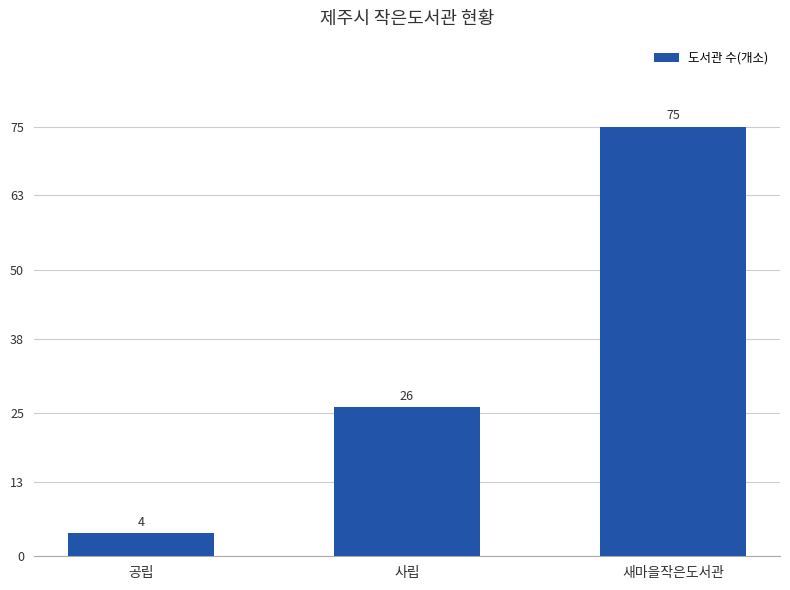

How many bars are there in total?

3